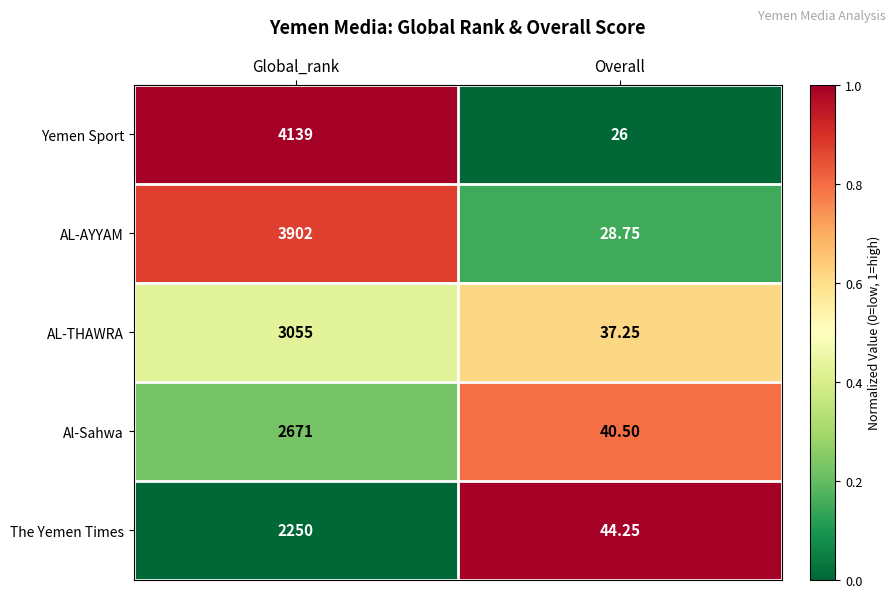

Which series has the largest total across all categories?

Yemen Sport